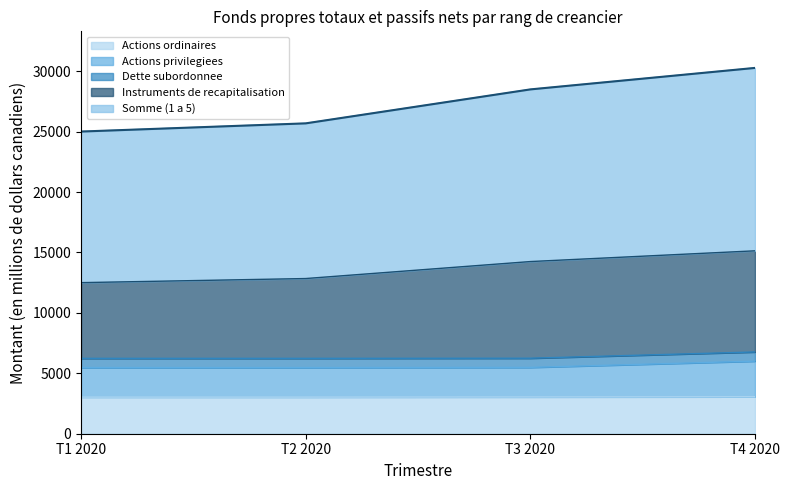

Between T3 2020 and T4 2020, which series saw the biggest shift?

Somme (1 a 5)